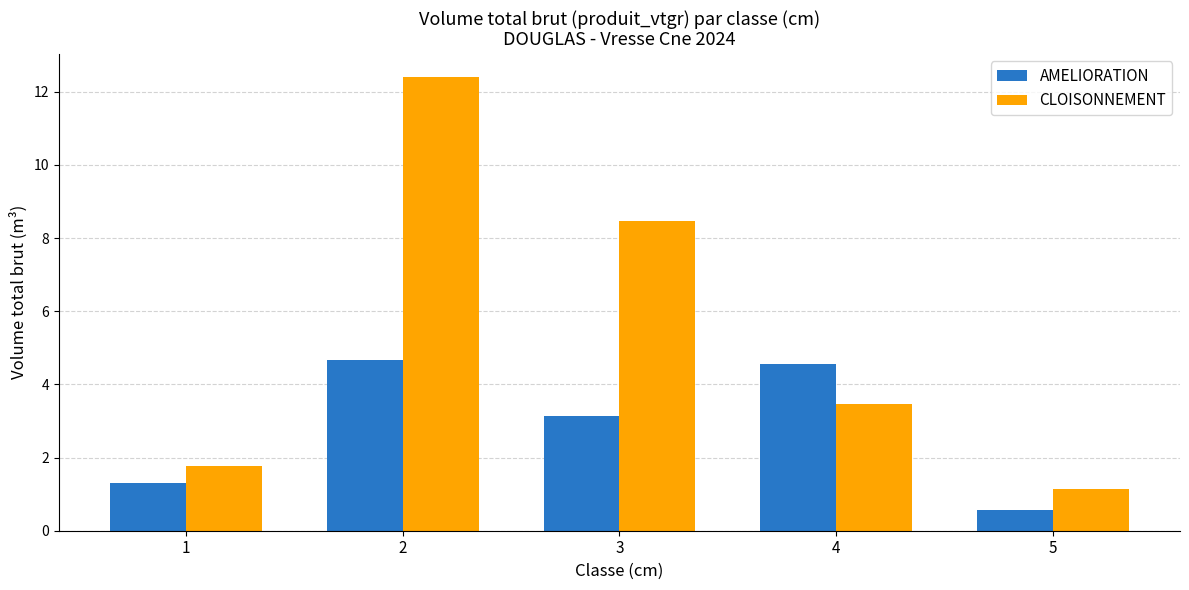

True or false: CLOISONNEMENT has a value of 12.4 at 2.

True